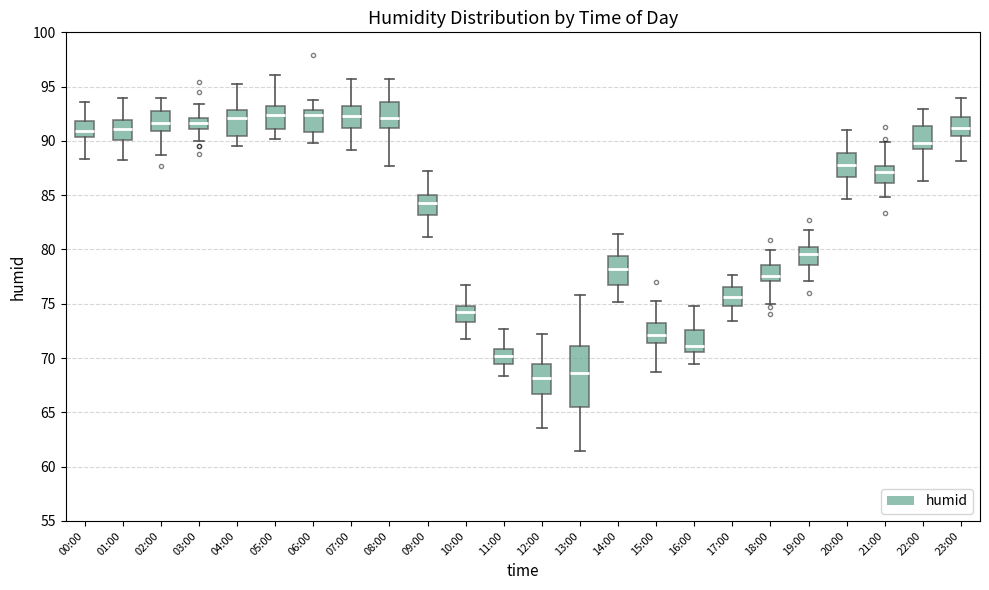

Reading left to right, read every box against the y-axis: the position of its median line, the range the box covers, and the ends of its whiskers. The values are not printed on the chart, so give them approximately, as read against the axis.

00:00: median 91.0, box 90.5 to 92.0, whiskers 88.5 to 93.5
01:00: median 91.0, box 90.0 to 92.0, whiskers 88.0 to 94.0
02:00: median 91.5, box 91.0 to 93.0, whiskers 88.5 to 94.0
03:00: median 91.5, box 91.0 to 92.0, whiskers 90.0 to 93.5
04:00: median 92.0, box 90.5 to 93.0, whiskers 89.5 to 95.0
05:00: median 92.5, box 91.0 to 93.0, whiskers 90.0 to 96.0
06:00: median 92.5, box 91.0 to 93.0, whiskers 90.0 to 93.5
07:00: median 92.5, box 91.0 to 93.0, whiskers 89.0 to 95.5
08:00: median 92.0, box 91.0 to 93.5, whiskers 87.5 to 95.5
09:00: median 84.5, box 83.0 to 85.0, whiskers 81.0 to 87.0
10:00: median 74.5, box 73.5 to 75.0, whiskers 72.0 to 76.5
11:00: median 70.0, box 69.5 to 71.0, whiskers 68.5 to 72.5
12:00: median 68.0, box 66.5 to 69.5, whiskers 63.5 to 72.0
13:00: median 68.5, box 65.5 to 71.0, whiskers 61.5 to 76.0
14:00: median 78.0, box 76.5 to 79.5, whiskers 75.0 to 81.5
15:00: median 72.0, box 71.5 to 73.0, whiskers 68.5 to 75.5
16:00: median 71.0, box 70.5 to 72.5, whiskers 69.5 to 75.0
17:00: median 75.5, box 75.0 to 76.5, whiskers 73.5 to 77.5
18:00: median 77.5, box 77.0 to 78.5, whiskers 75.0 to 80.0
19:00: median 79.5, box 78.5 to 80.0, whiskers 77.0 to 82.0
20:00: median 88.0, box 86.5 to 89.0, whiskers 84.5 to 91.0
21:00: median 87.0, box 86.0 to 87.5, whiskers 85.0 to 90.0
22:00: median 90.0, box 89.5 to 91.5, whiskers 86.5 to 93.0
23:00: median 91.0, box 90.5 to 92.0, whiskers 88.0 to 94.0